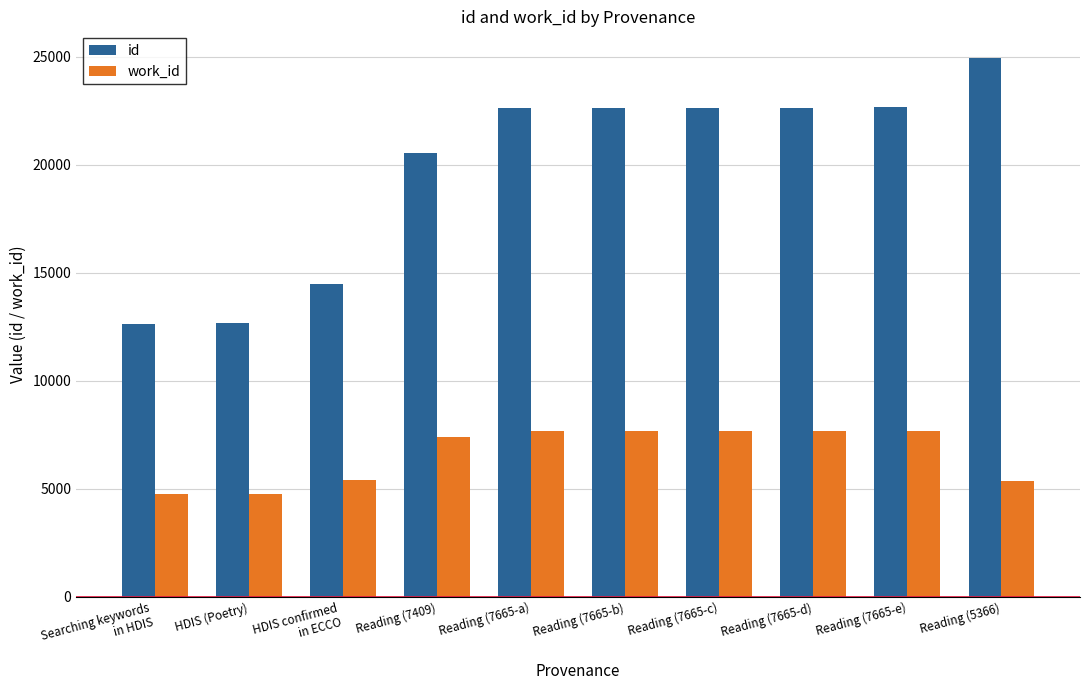

Which series has the largest total across all categories?

id